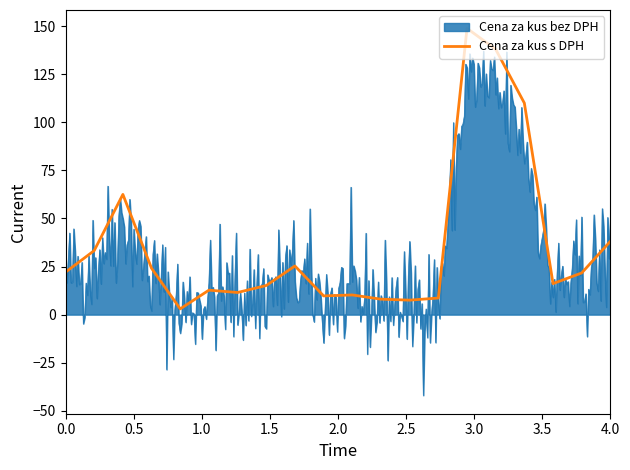

Which series has the widest spread of values?

Cena za kus bez DPH